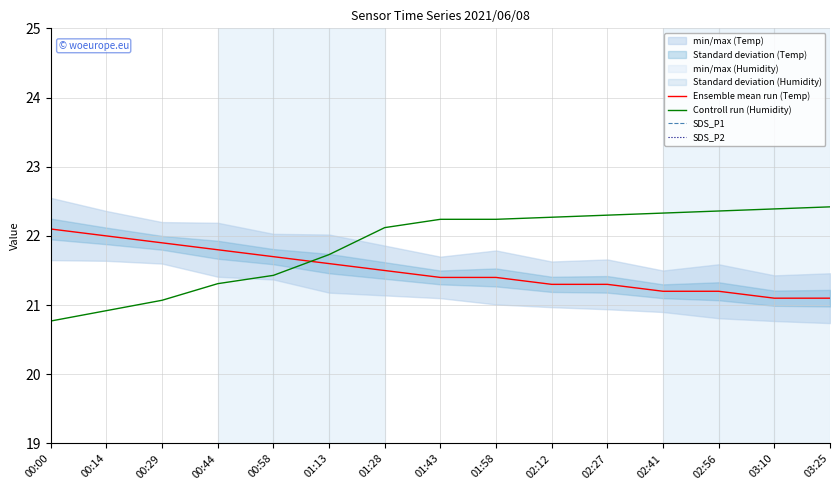

Is it true that SDS_P1 equals 6.4 at 00:00?

True